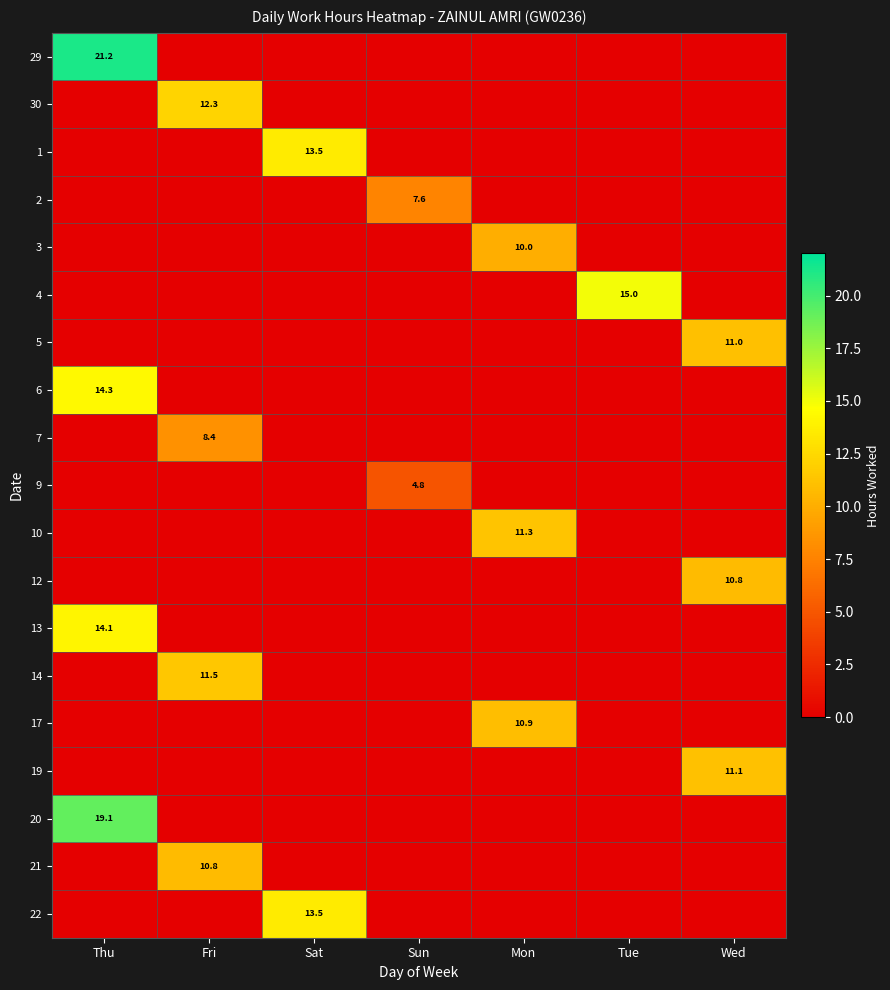

Is it true that 5 equals 11.0 at Wed?

True